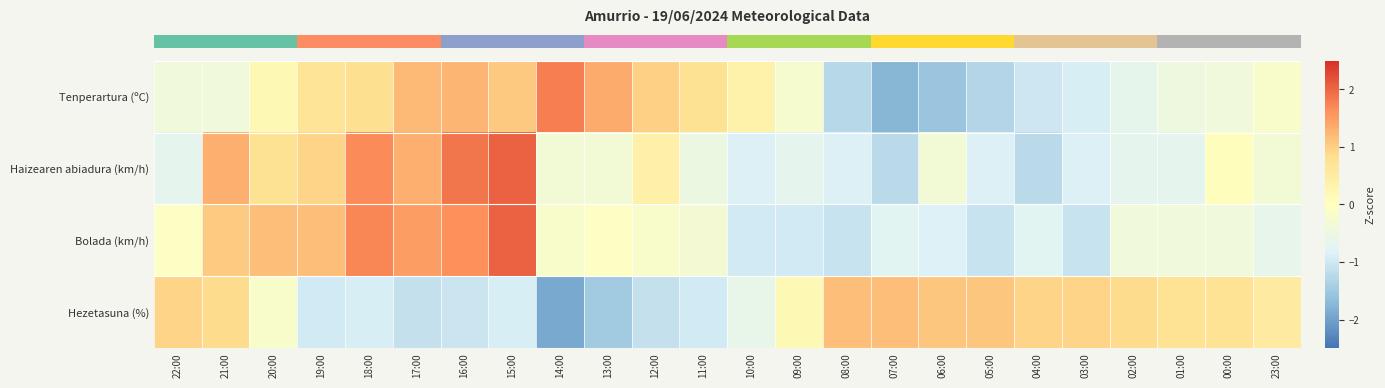

How many data points does each series have?

24